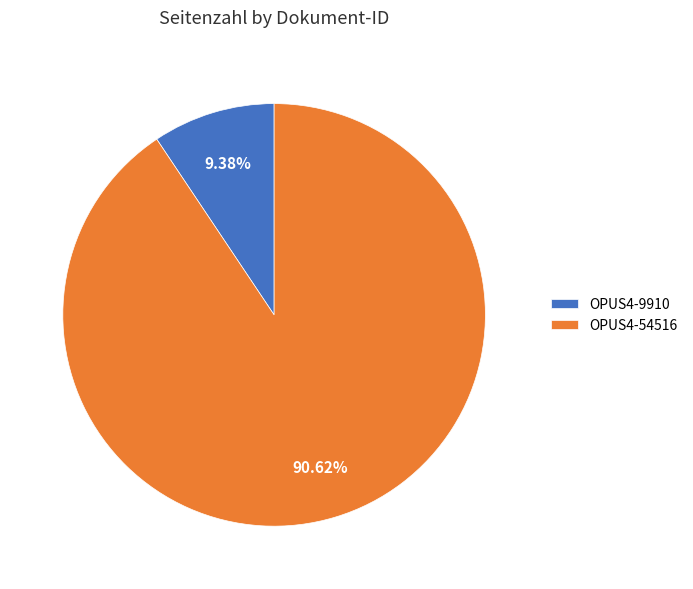

Which slice is the smallest?

OPUS4-9910